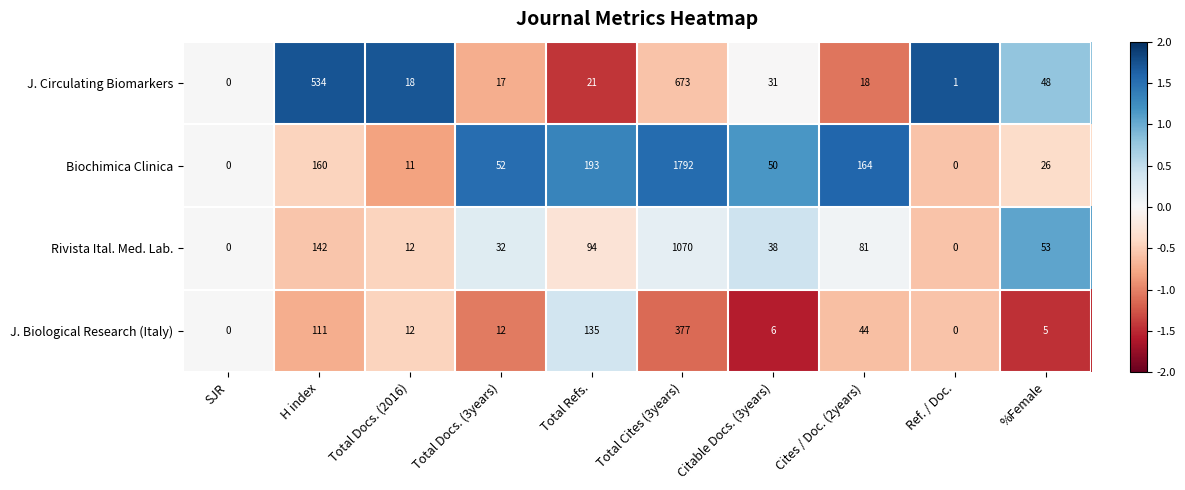

What is the maximum value for J. Biological Research (Italy)?

377